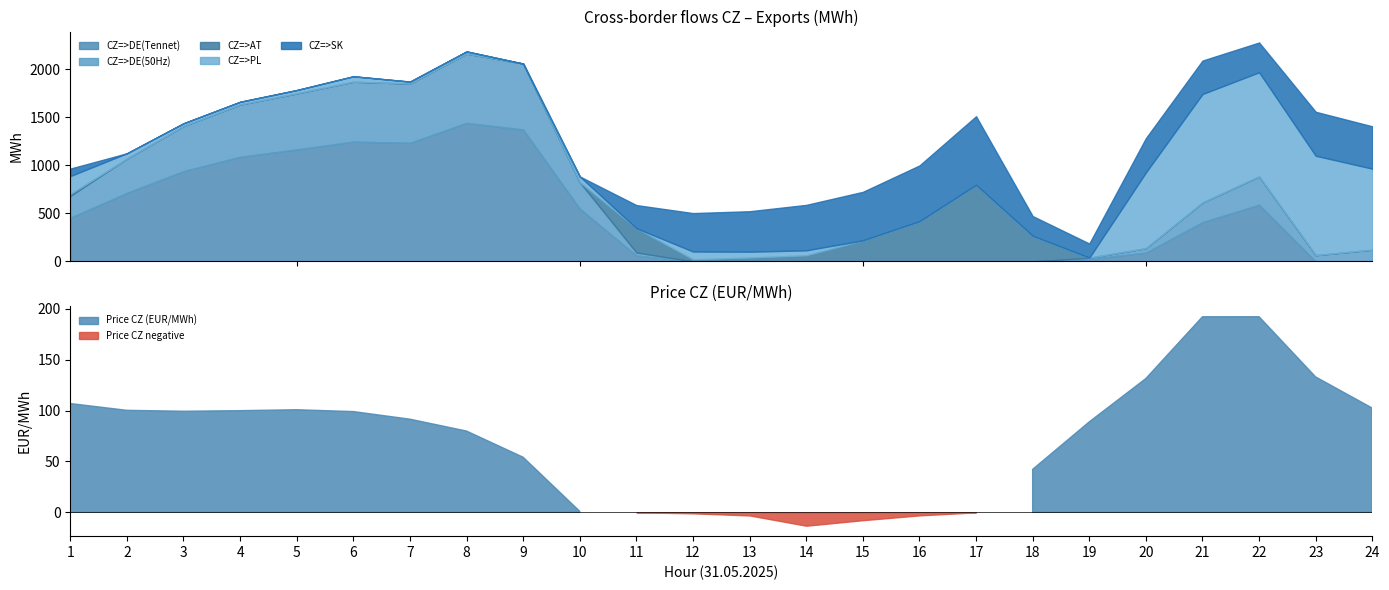

What is the difference between the highest and lowest values at 11?

252.1